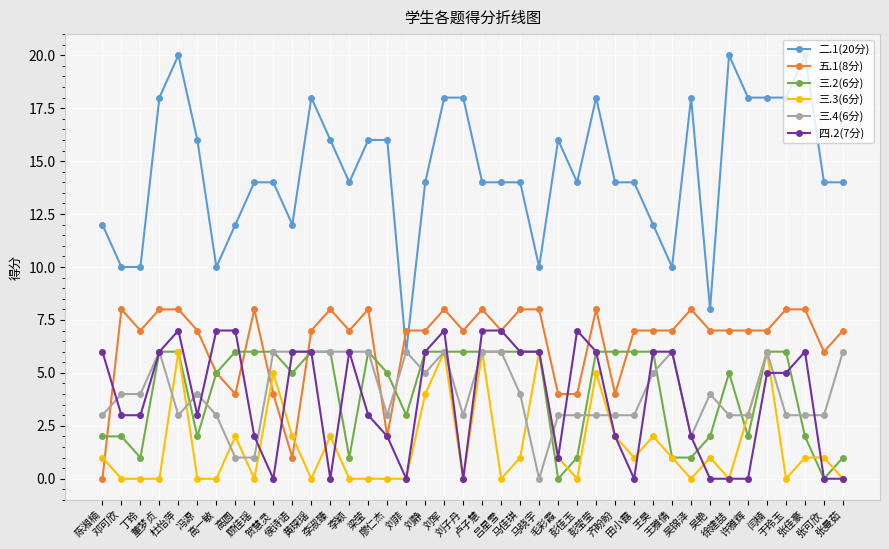

Which series has the widest spread of values?

二.1(20分)